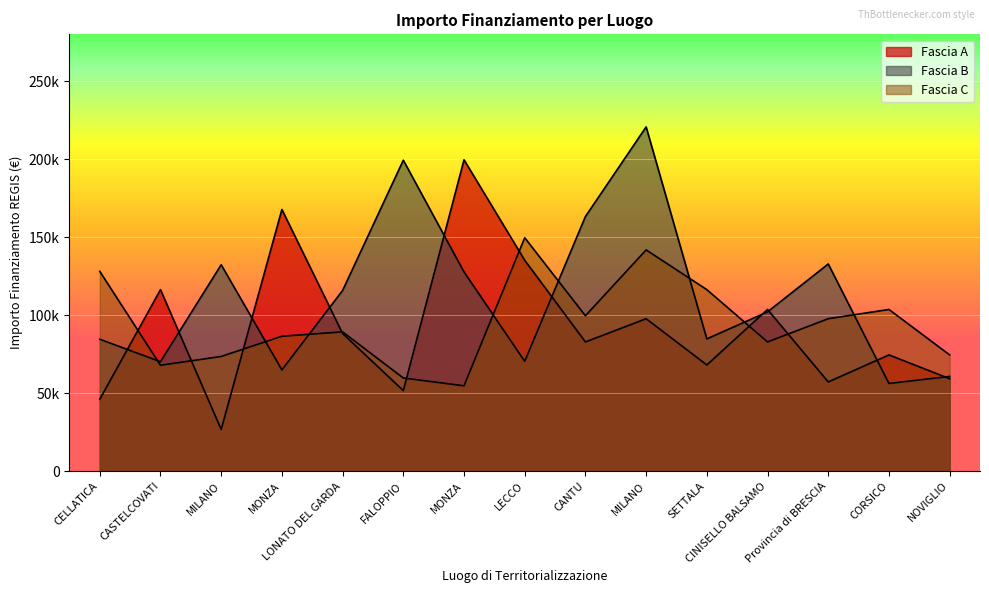

At how many categories does at least one series exceed 207818?

1